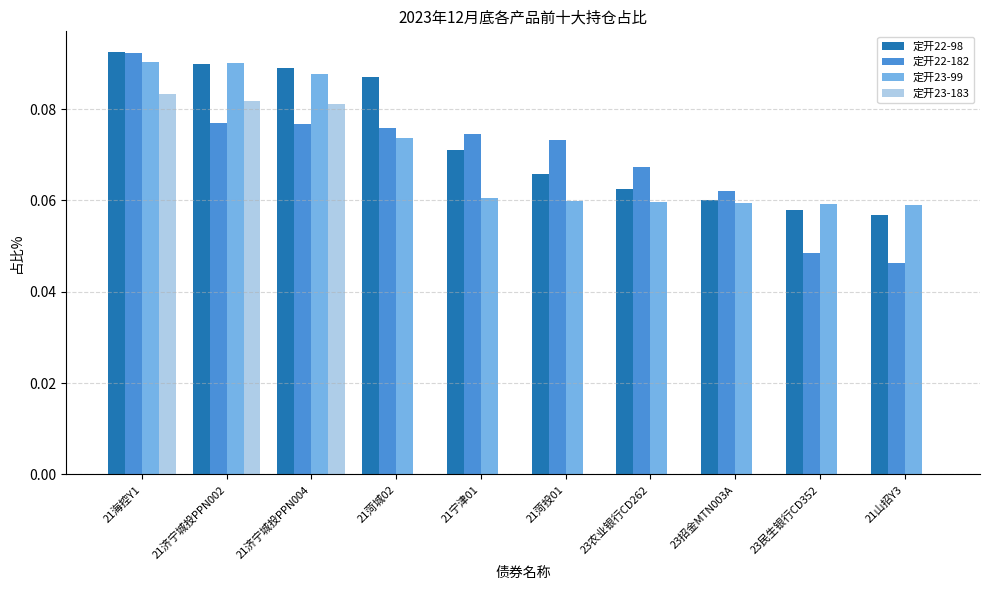

The value of 定开23-183 at 21济宁城投PPN004 is 0.0. True or false?

False